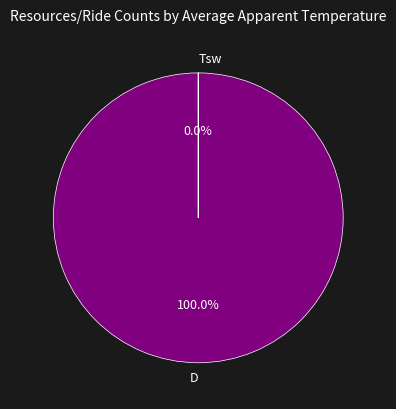

True or false: D accounts for 100% of the total.

True